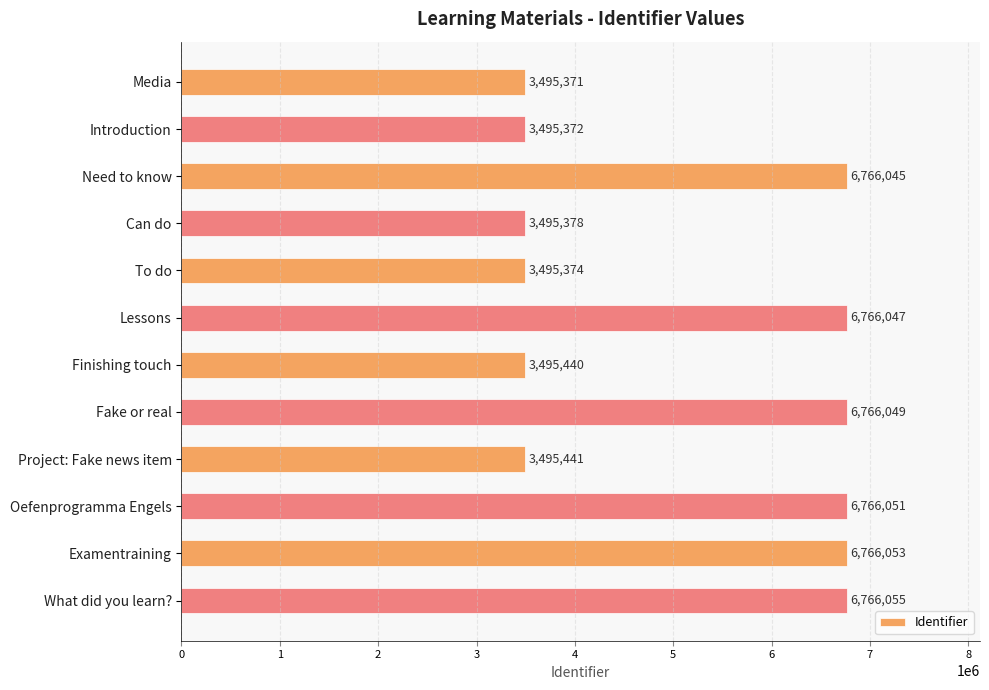

Rank the categories by value from lowest to highest.

Media, Introduction, To do, Can do, Finishing touch, Project: Fake news item, Need to know, Lessons, Fake or real, Oefenprogramma Engels, Examentraining, What did you learn?